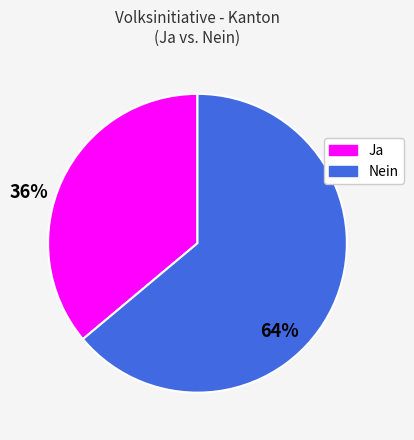

Is the sum of Ja and Nein greater than half?

Yes